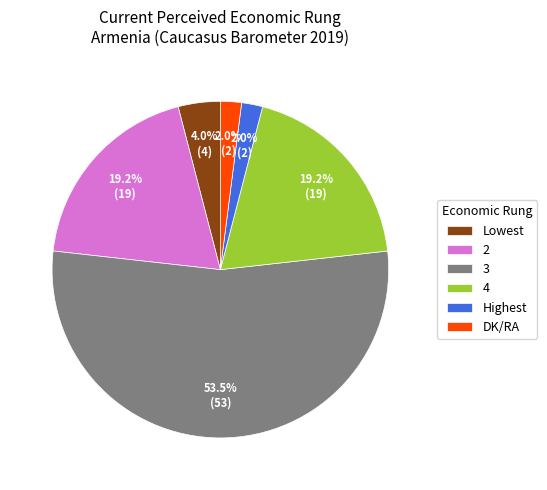

Which slice represents more than half of the pie?

3